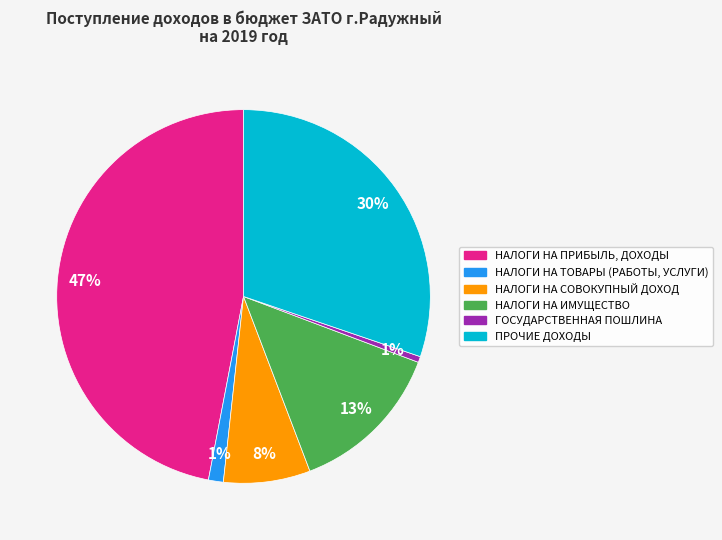

What is the largest slice in the pie chart?

НАЛОГИ НА ПРИБЫЛЬ, ДОХОДЫ